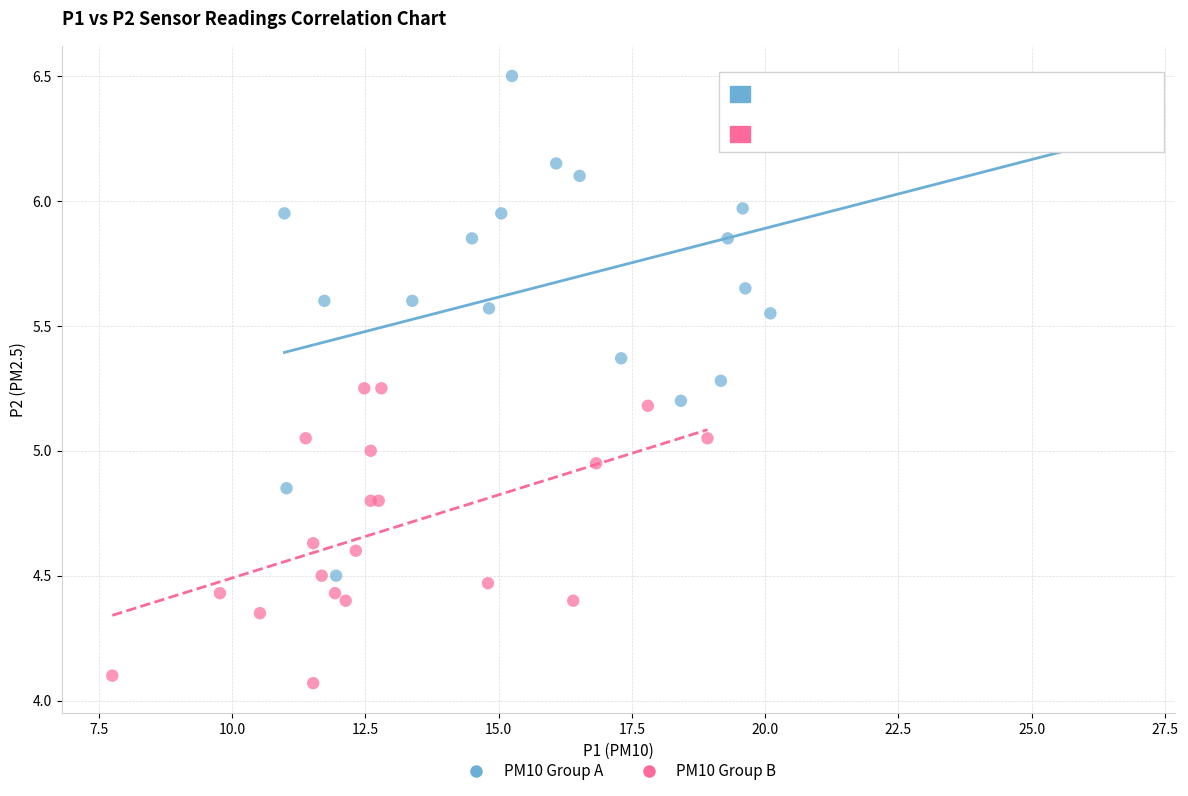

Which series reaches the maximum Y coordinate?

PM10 Group A